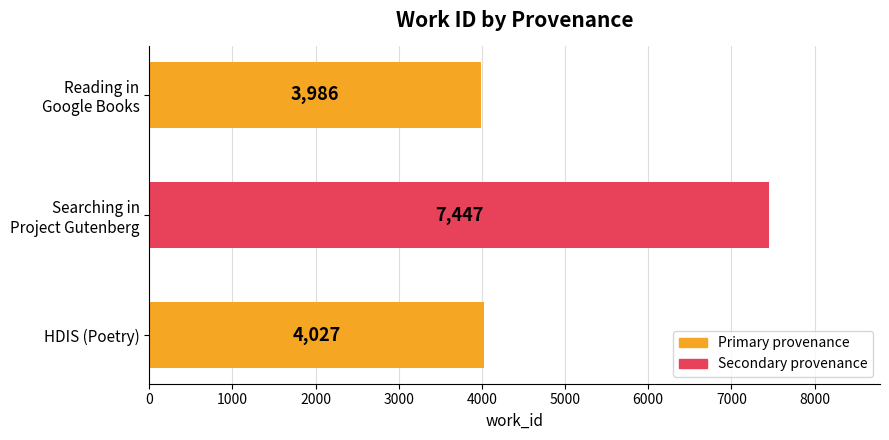

Is it true that the value at HDIS (Poetry) is 4027?

True